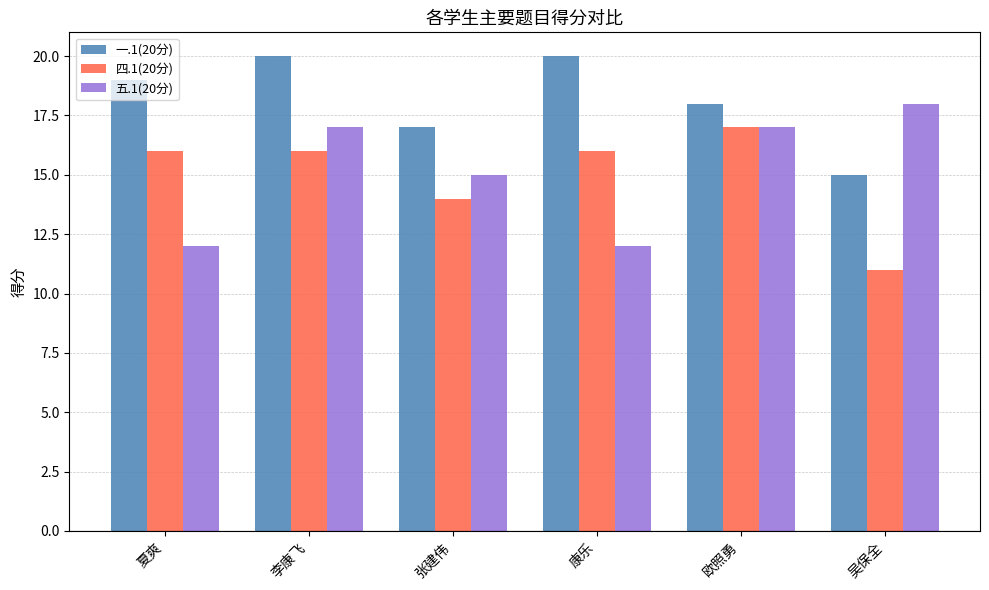

Which series has the largest total across all categories?

一.1(20分)